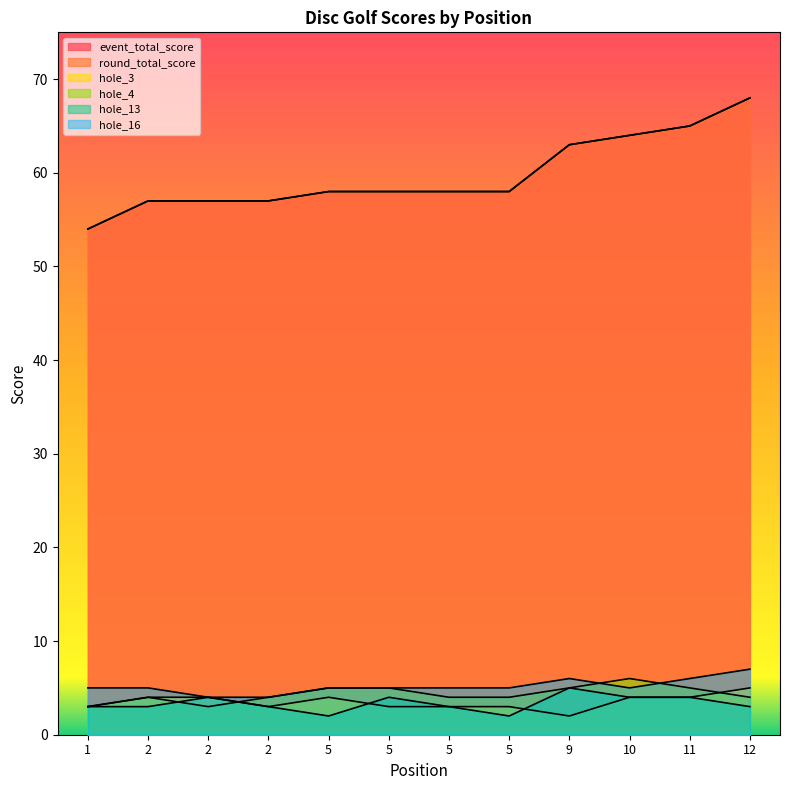

What is the difference between the second highest and minimum values in the hole_16 series?

2